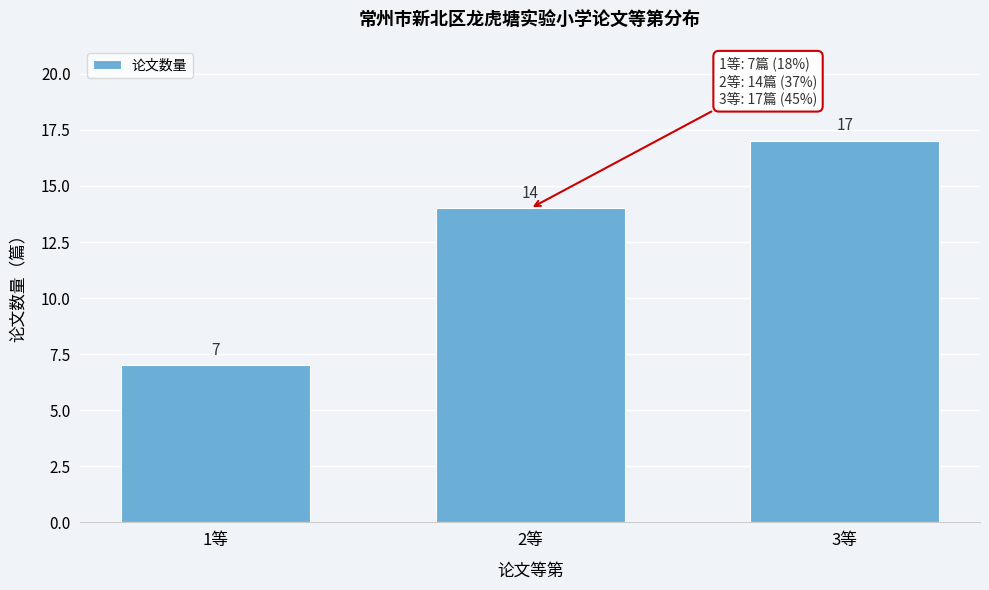

Reading left to right, extract all data points from this chart.

7	14	17